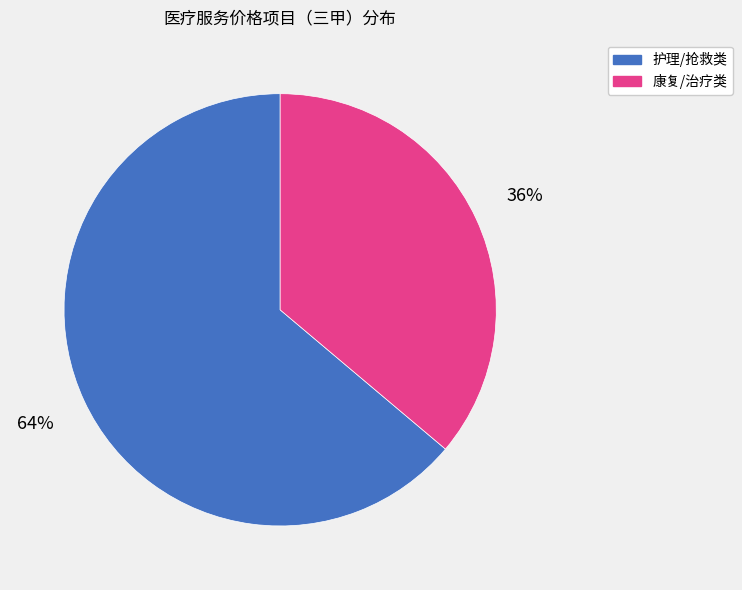

Is there any slice that represents more than half of the pie?

Yes